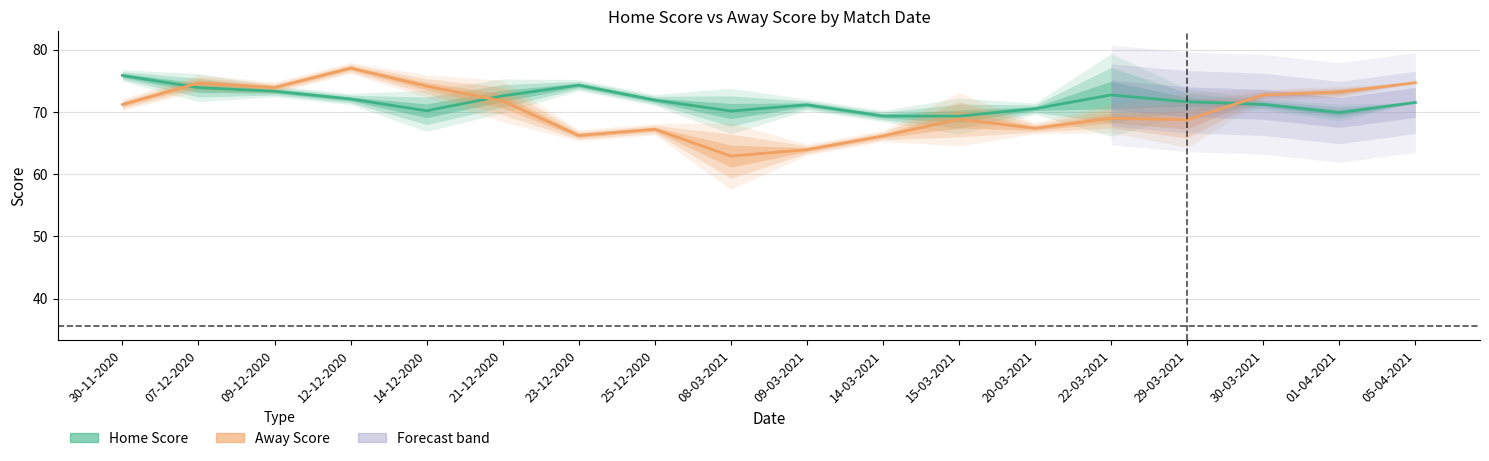

What is the total value across all series at 30-11-2020?

147.0